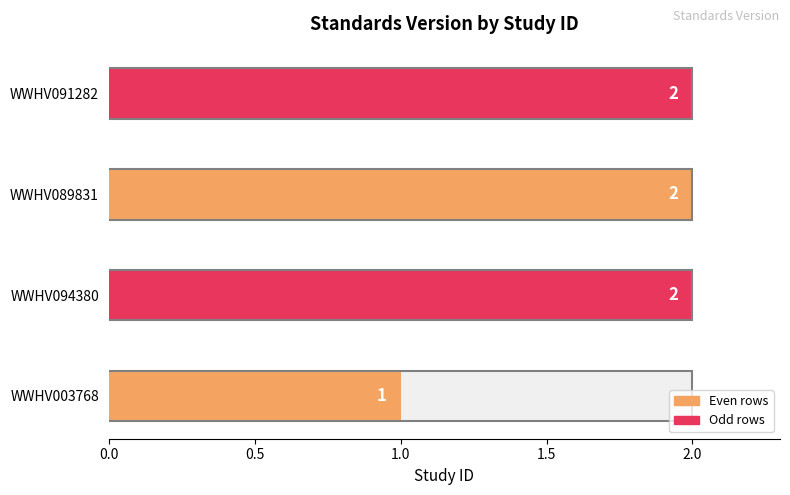

Reading left to right, transcribe all the data shown in this chart.

1	2	2	2